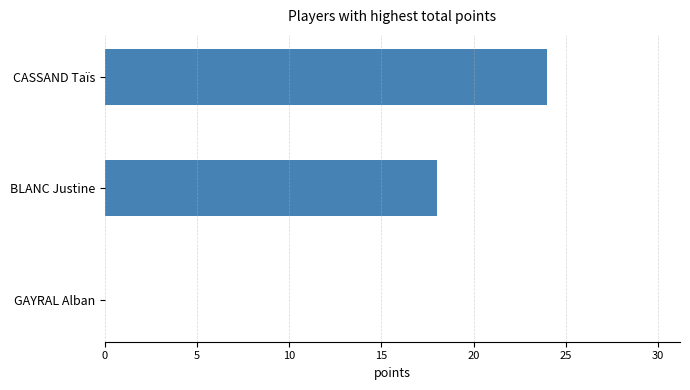

How many values are above zero?

2